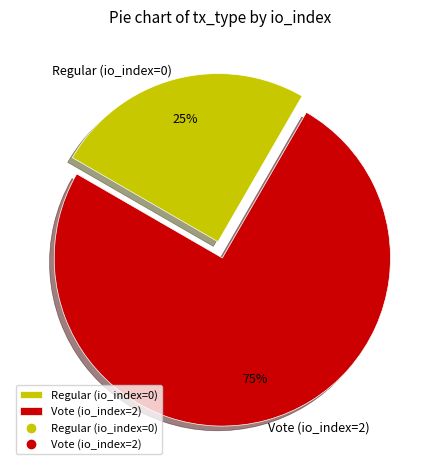

To the nearest percent, what is the average slice percentage?

50%